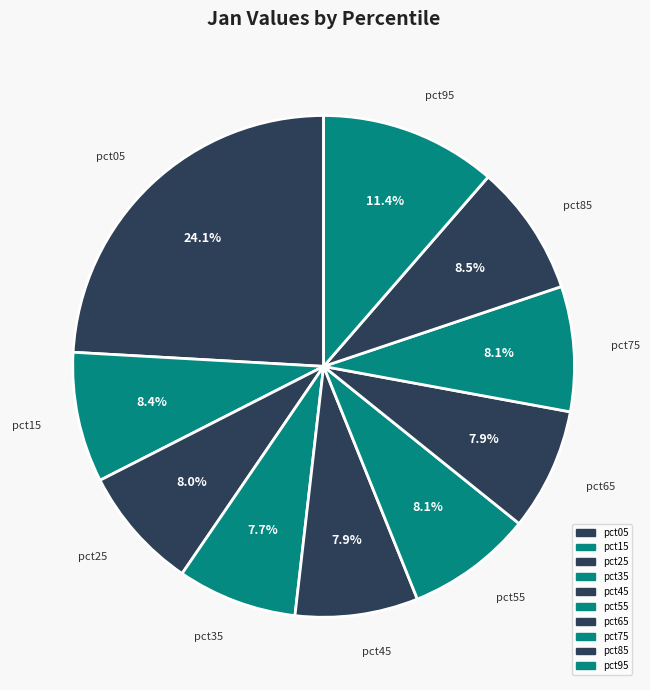

Does any single category account for the majority?

No